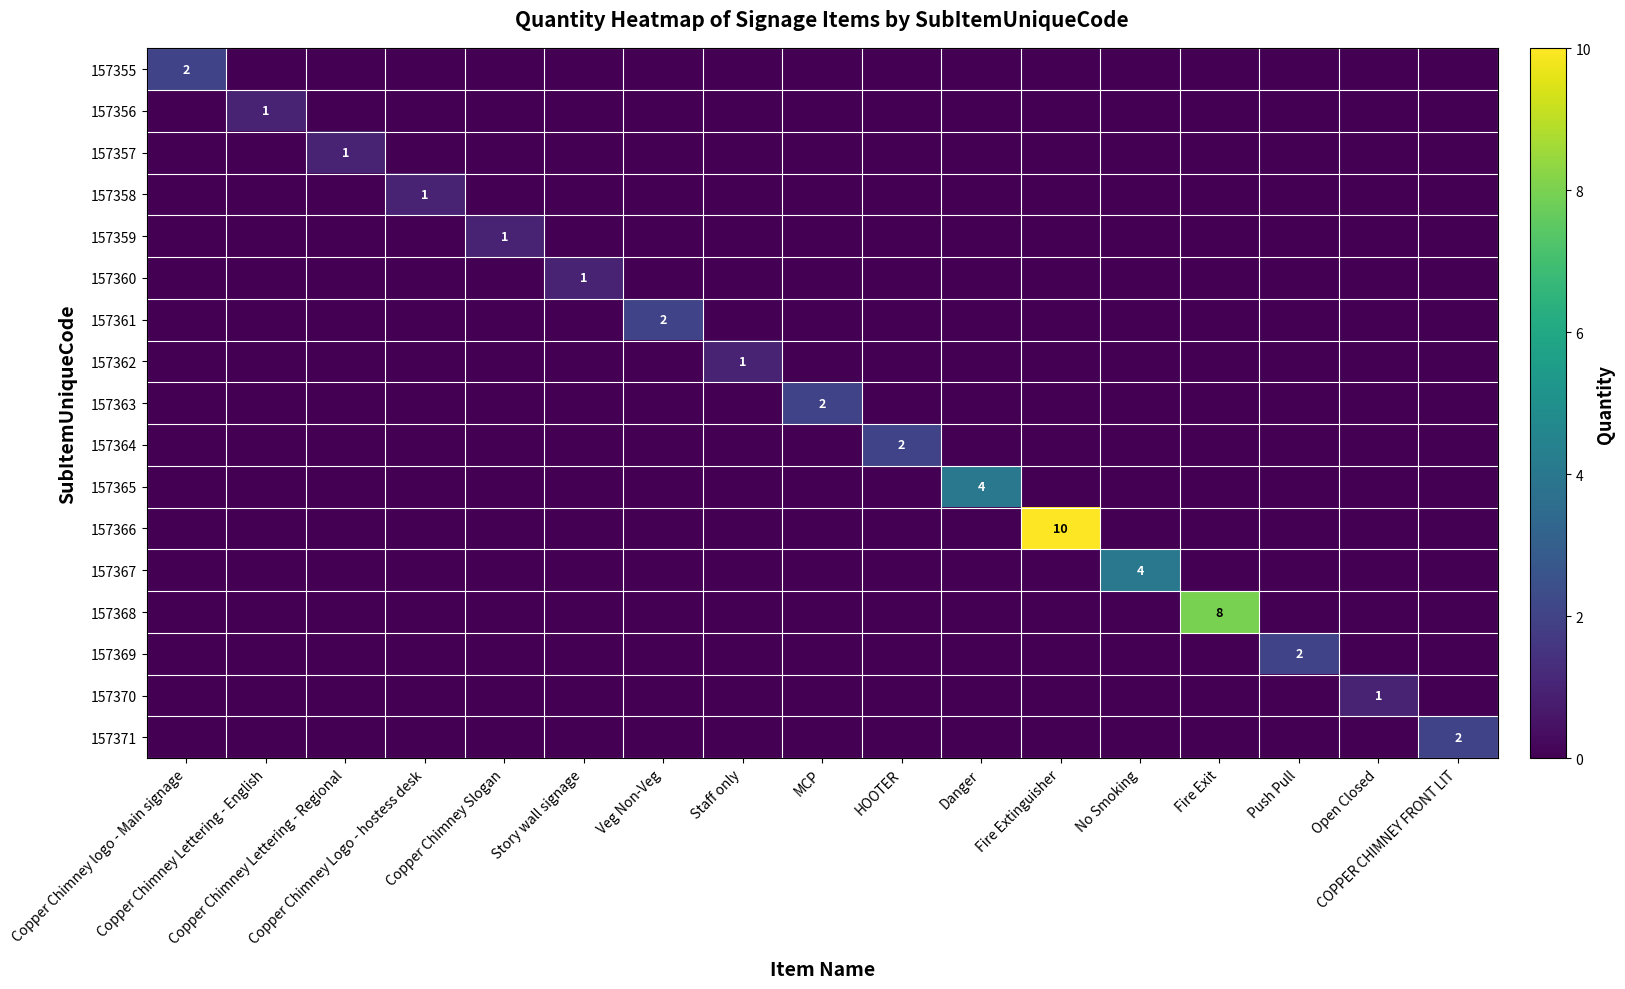

How many data points in 157357 are above 0?

1